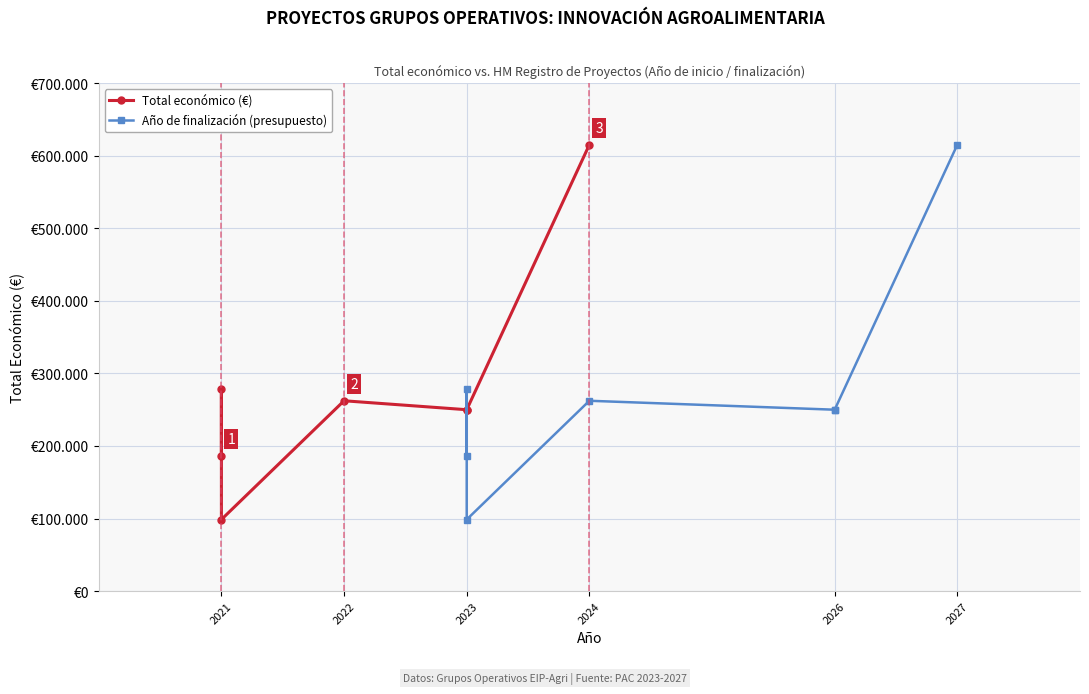

What is the value of the Año de finalización (presupuesto) point at the 2nd from the left?

278602